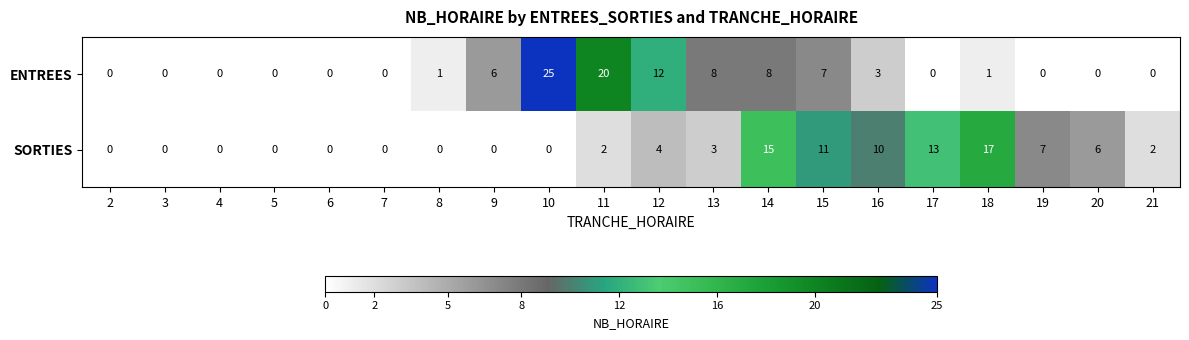

What is the difference between the ENTREES values at 10 and 17?

25